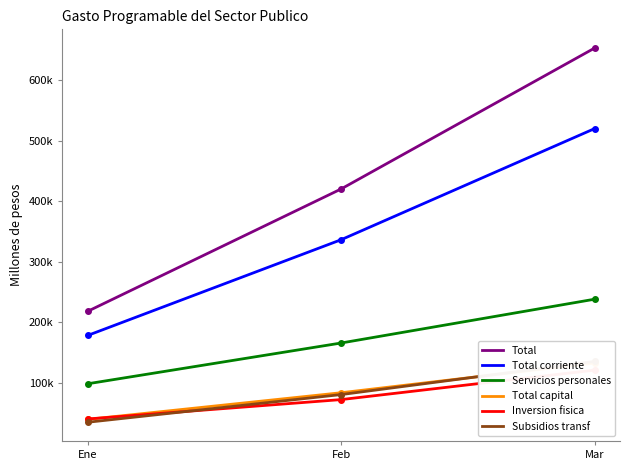

At which label does Servicios personales first exceed 166059?

Feb